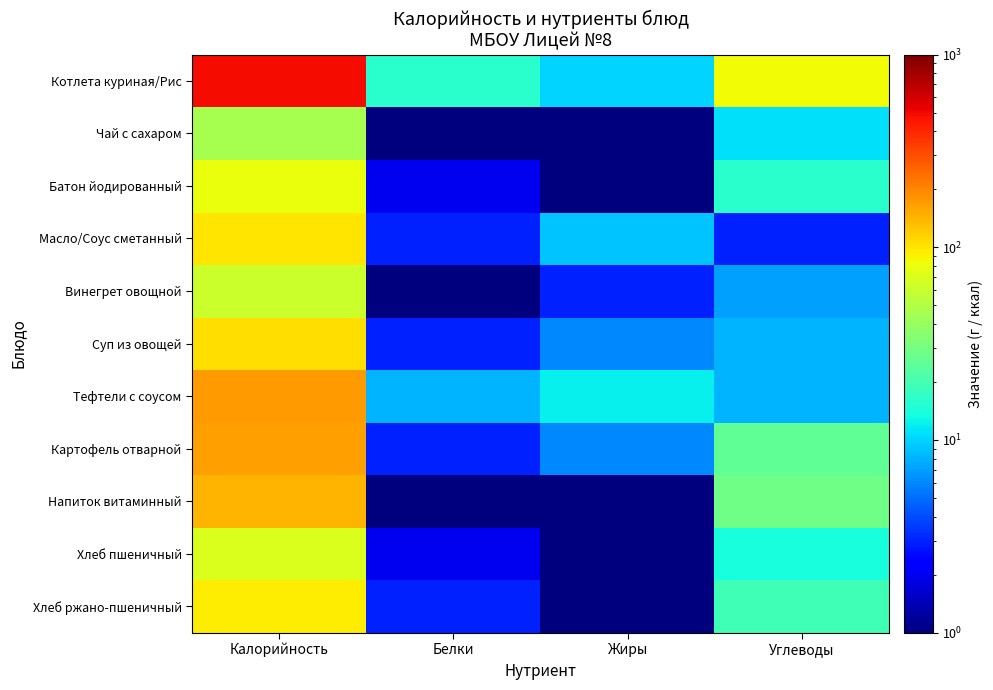

What is the spread (max minus min) of values at Жиры?

11.5